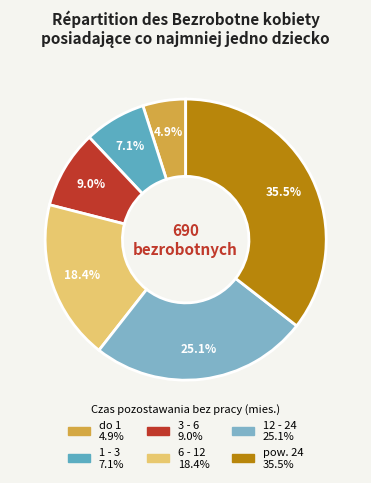

Which category has the biggest portion of the pie?

pow. 24